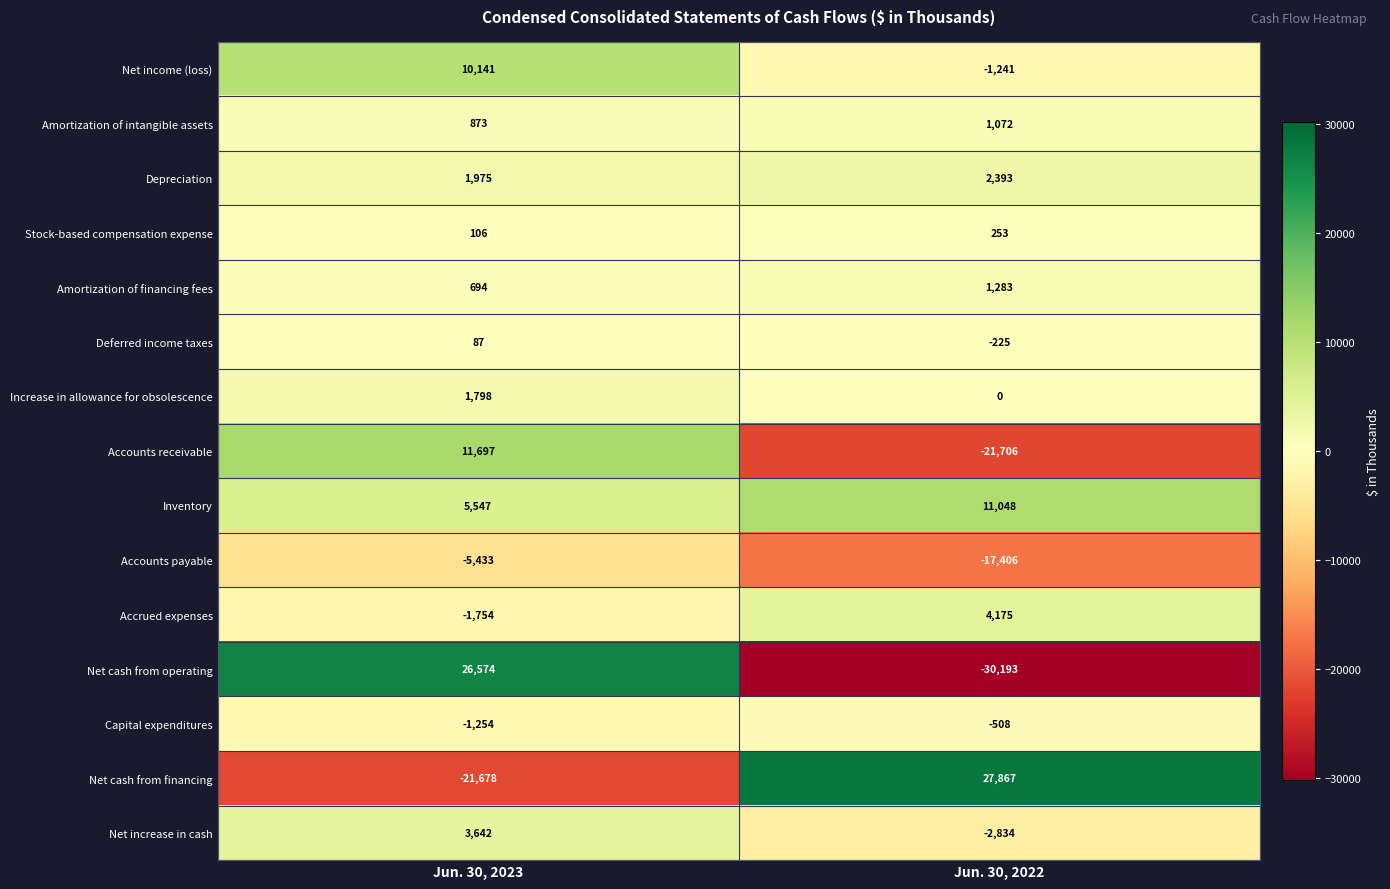

How many negative values does the Net increase in cash series have?

1